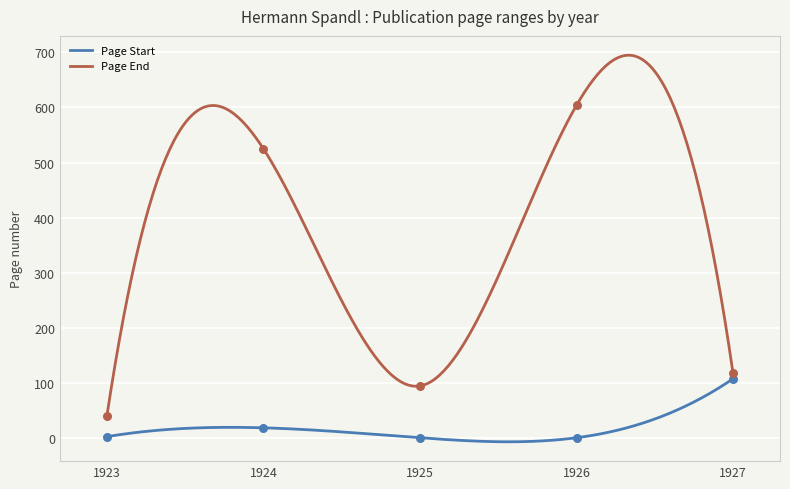

At which label does Page End reach its minimum?

1923